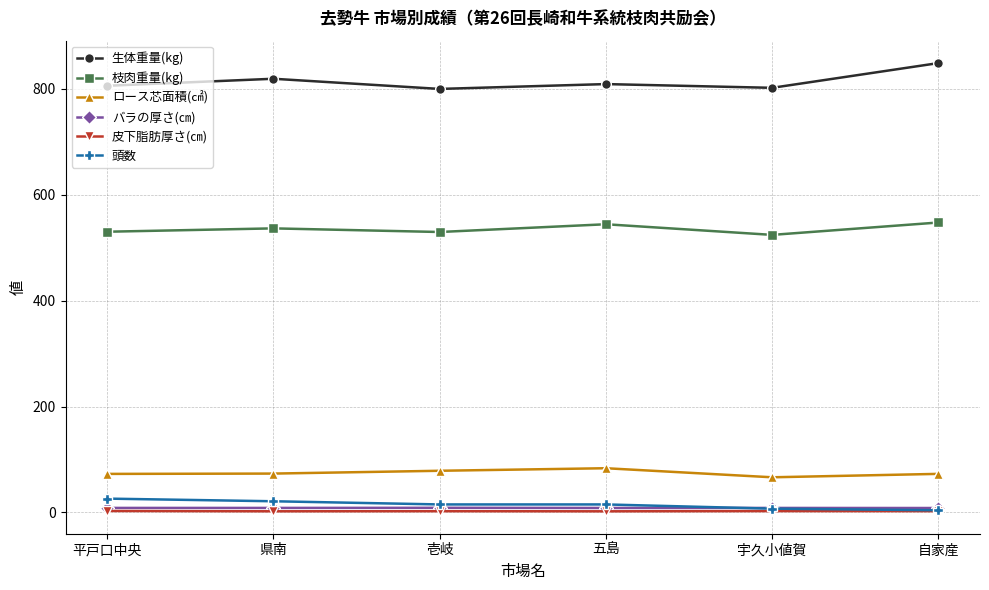

What is the total value across all series at 平戸口中央?

1445.8